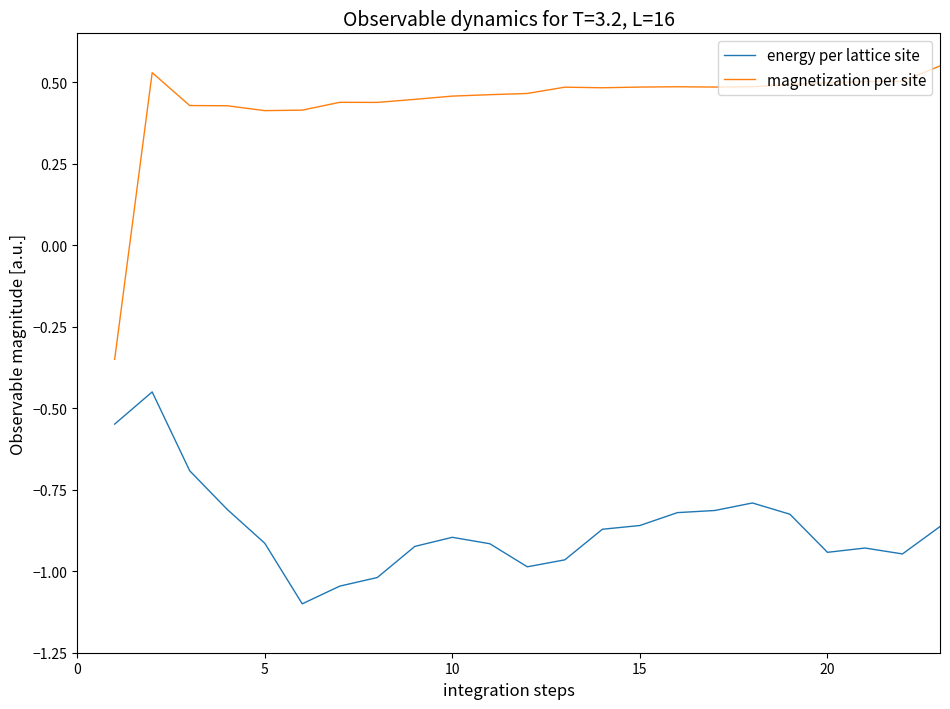

Which series has the largest total across all categories?

magnetization per site